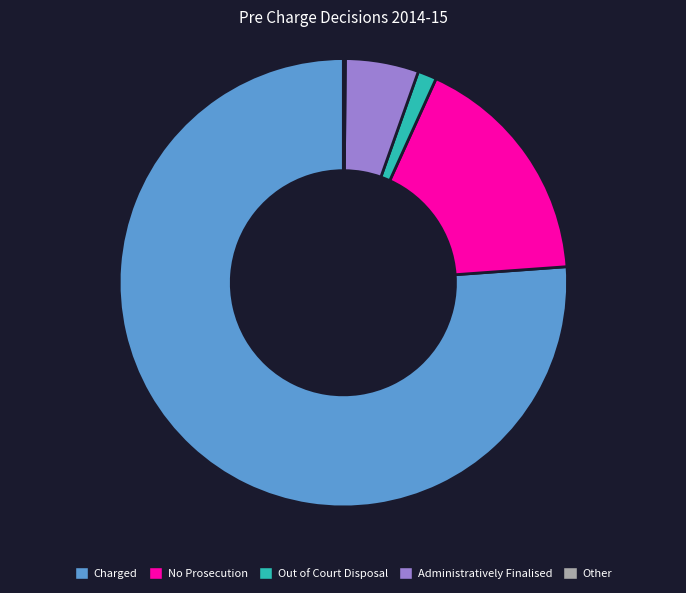

Which category accounts for the majority?

Charged